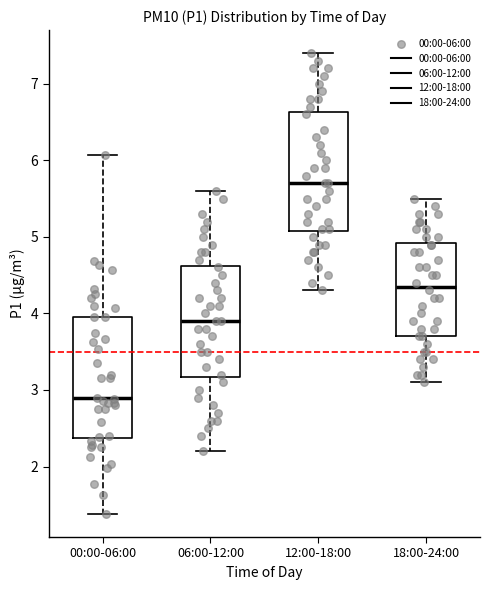

Where is the lower edge of the box for 00:00-06:00 on the y-axis? The values are not printed on the chart, so give them approximately, as read against the axis.

2.4